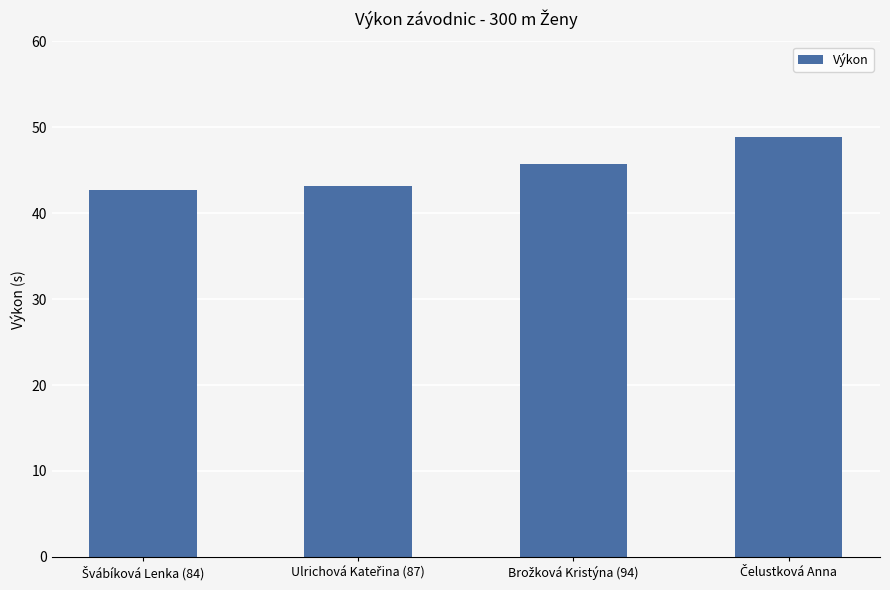

What is the value of the 4th bar from the left?

48.9